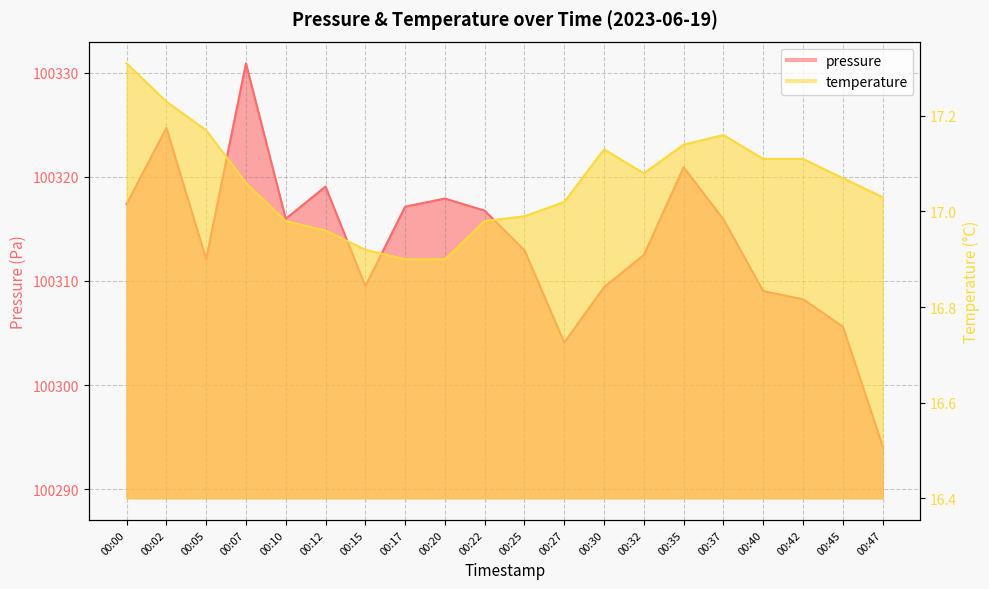

How many lines are shown in the chart?

2